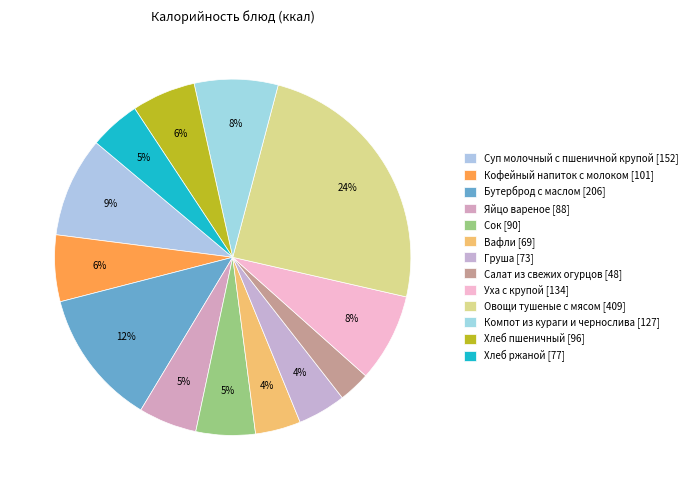

The Кофейный напиток с молоком slice represents 6% of the pie. True or false?

True